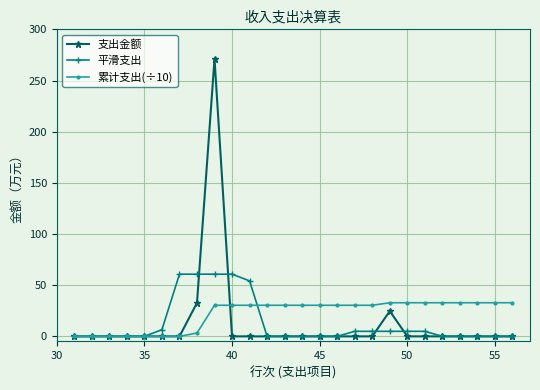

List the series in order of their peak value, highest first.

支出金额, 平滑支出, 累计支出(÷10)